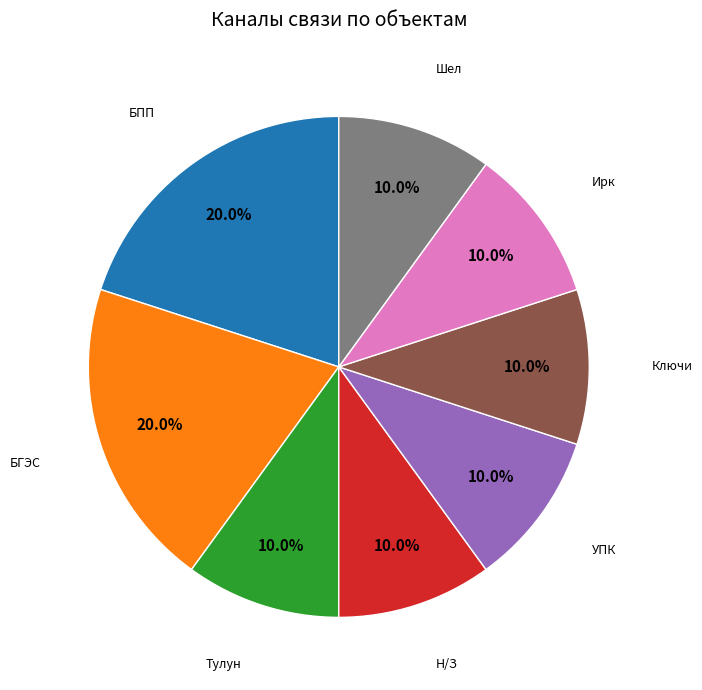

To the nearest percent, what is the average slice percentage?

12%